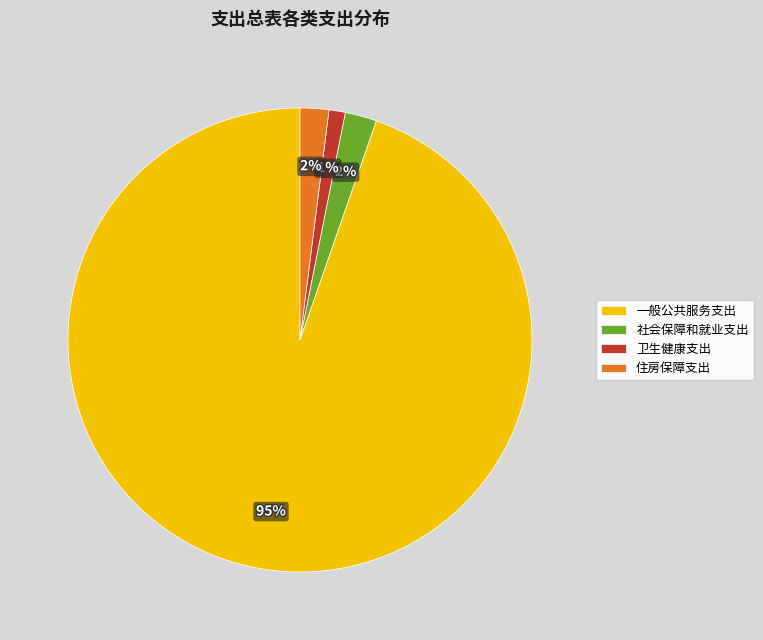

Is the sum of 社会保障和就业支出 and 卫生健康支出 greater than half?

No